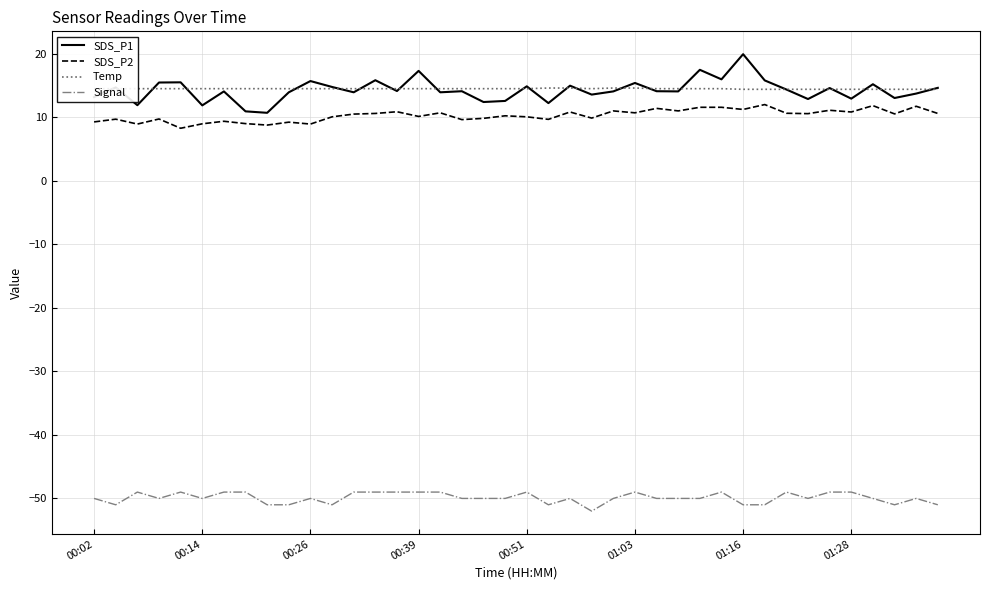

True or false: Signal and Temp cross at least once.

False